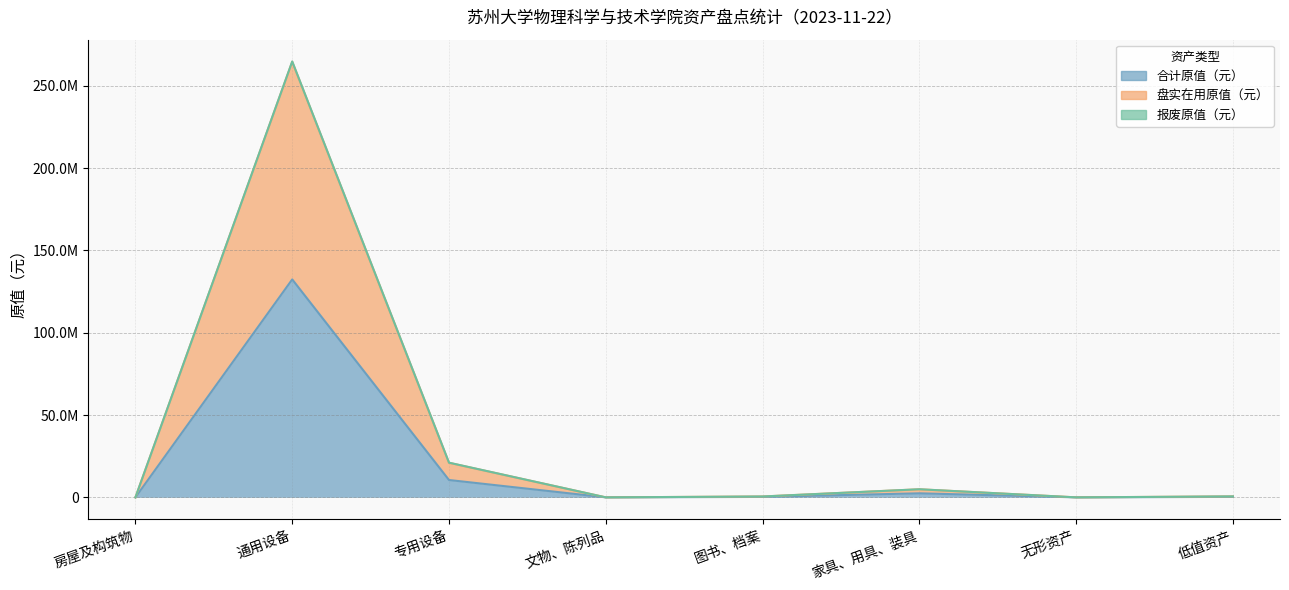

In 盘实在用原值（元）, how many points are lower than both neighbors (excluding endpoints)?

2